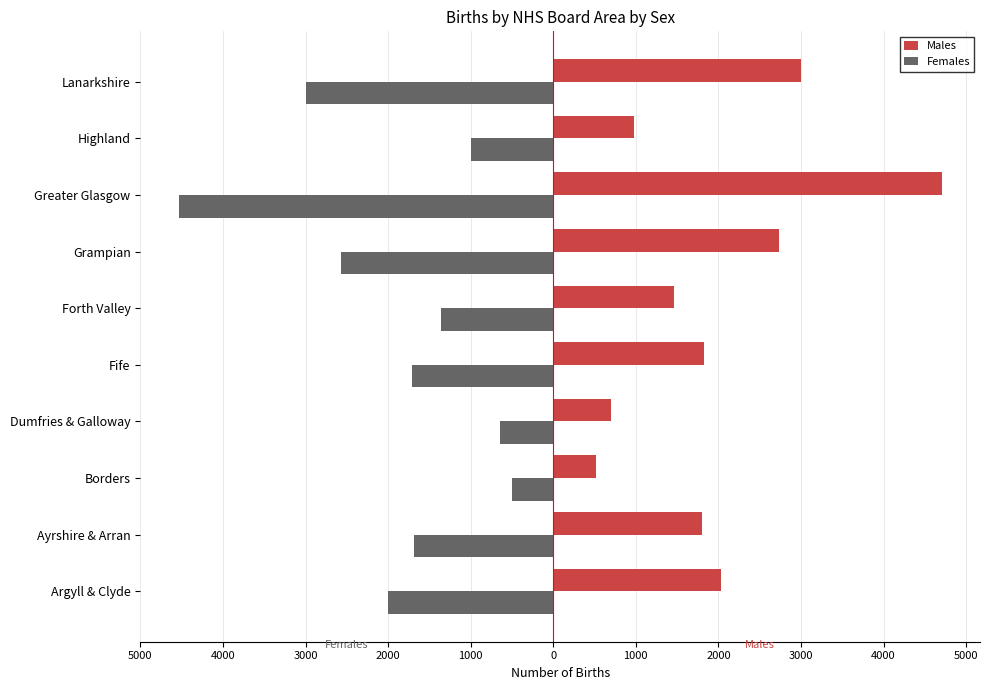

Which series has the largest total across all categories?

Males